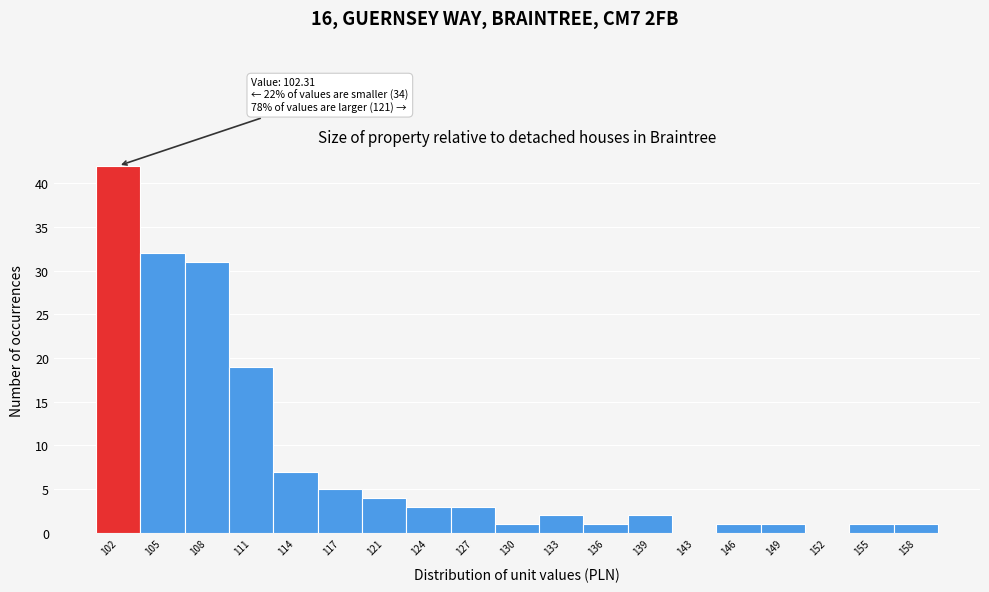

Over which range of the x-axis is the bar tallest?

100.0 to 103.0